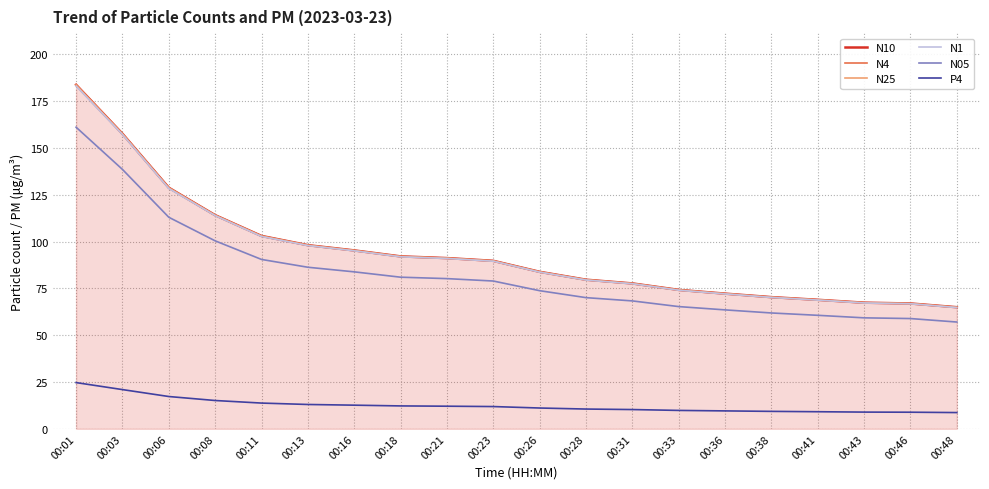

What is the highest value of the P4 series?

24.7